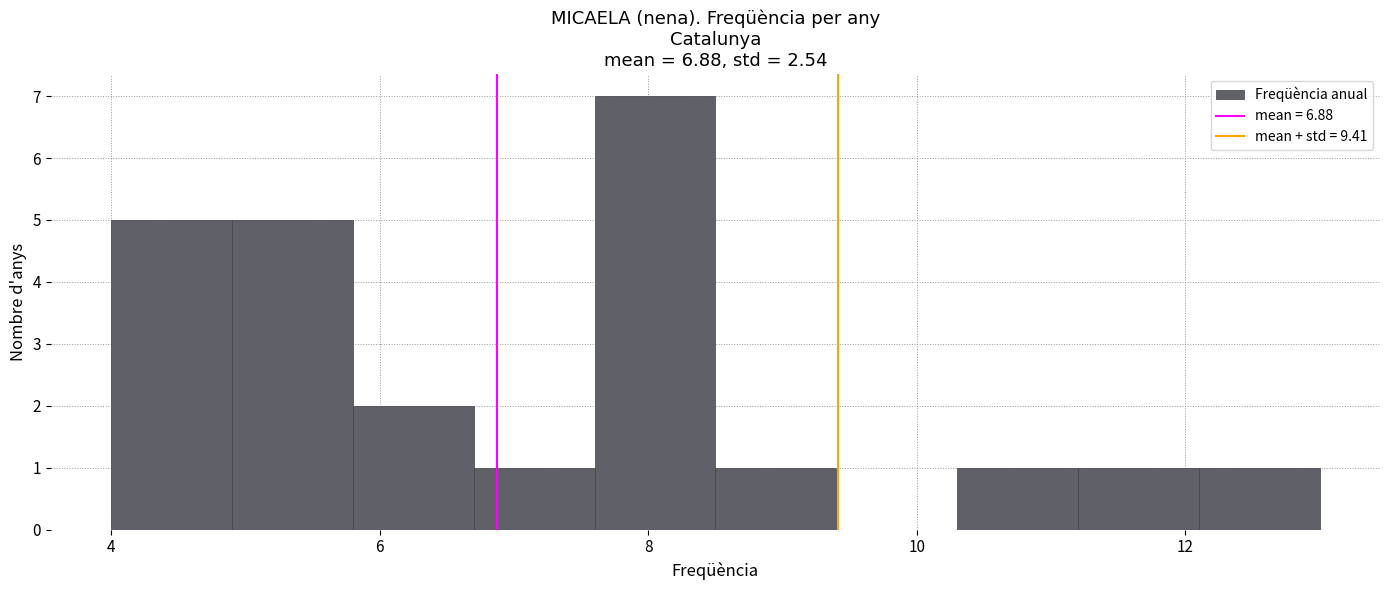

Reading left to right, list every bar in this chart as the range it spans on the x-axis followed by its height. Neither the bar edges nor the heights are printed on the chart, so give them approximately, as read against the axes.

4.0 to 4.9: 5
4.9 to 5.8: 5
5.8 to 6.7: 2
6.7 to 7.6: 1
7.6 to 8.5: 7
8.5 to 9.4: 1
9.4 to 10.3: 0
10.3 to 11.2: 1
11.2 to 12.1: 1
12.1 to 13.0: 1